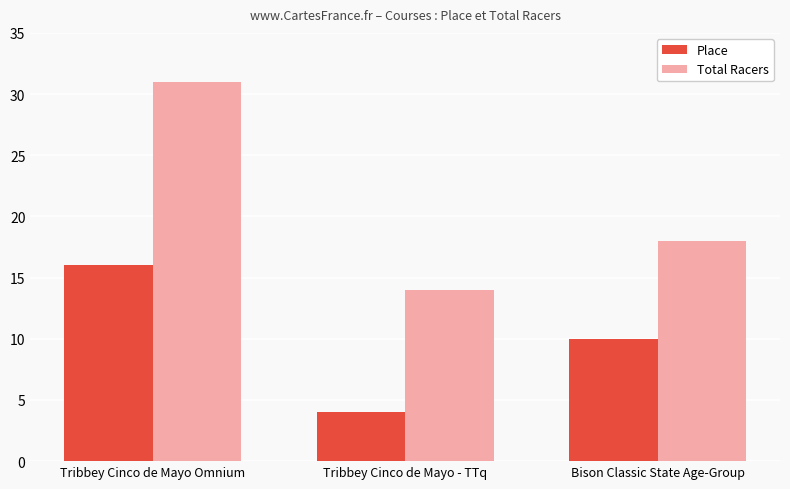

What position from the right is Tribbey Cinco de Mayo - TTq?

2